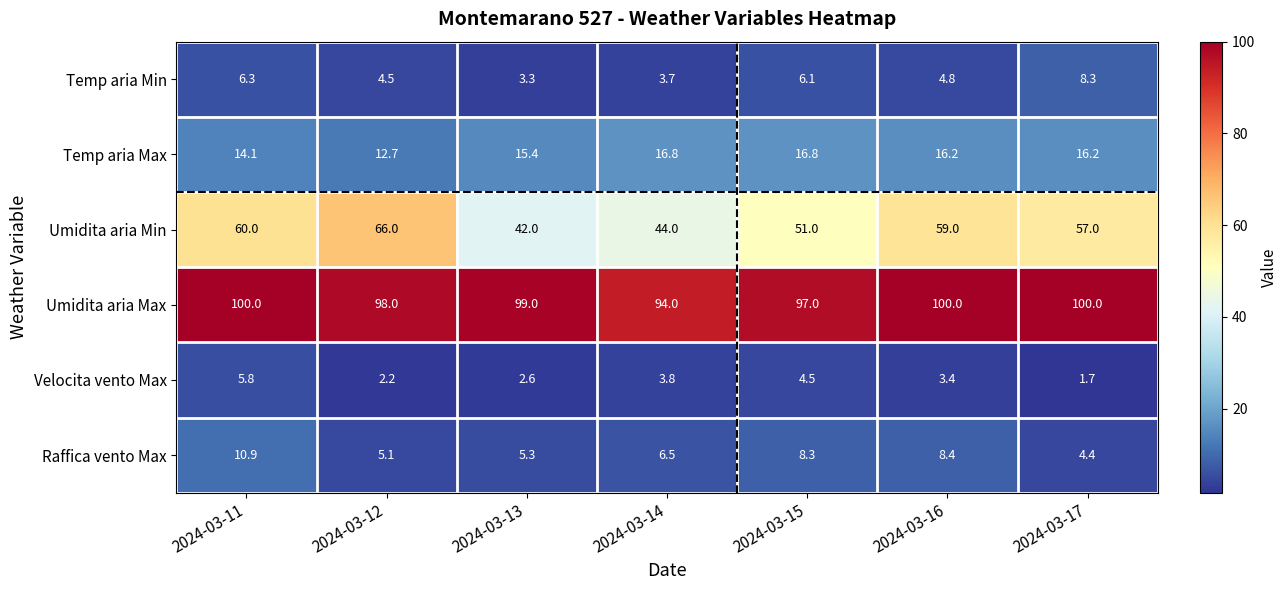

The value of Temp aria Min at 2024-03-13 is 4.6. True or false?

False